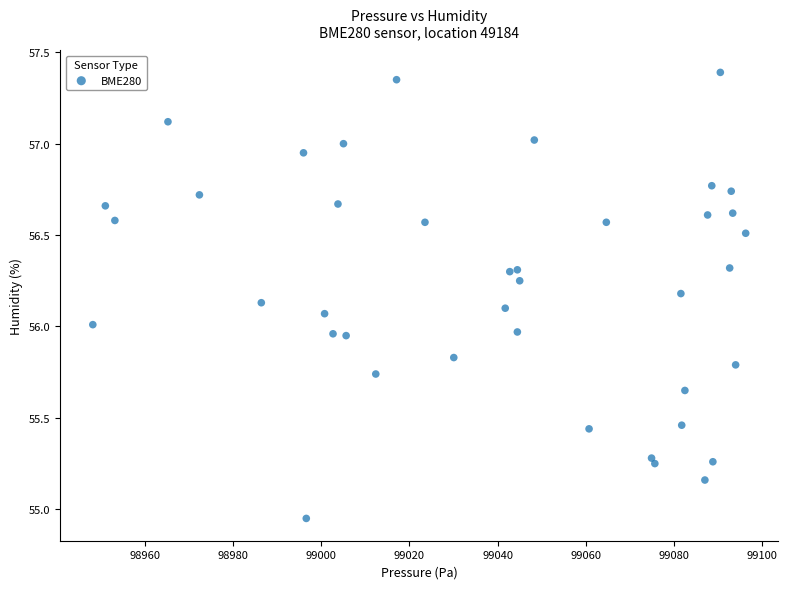

What is the range of X values (max minus min)?

148.0